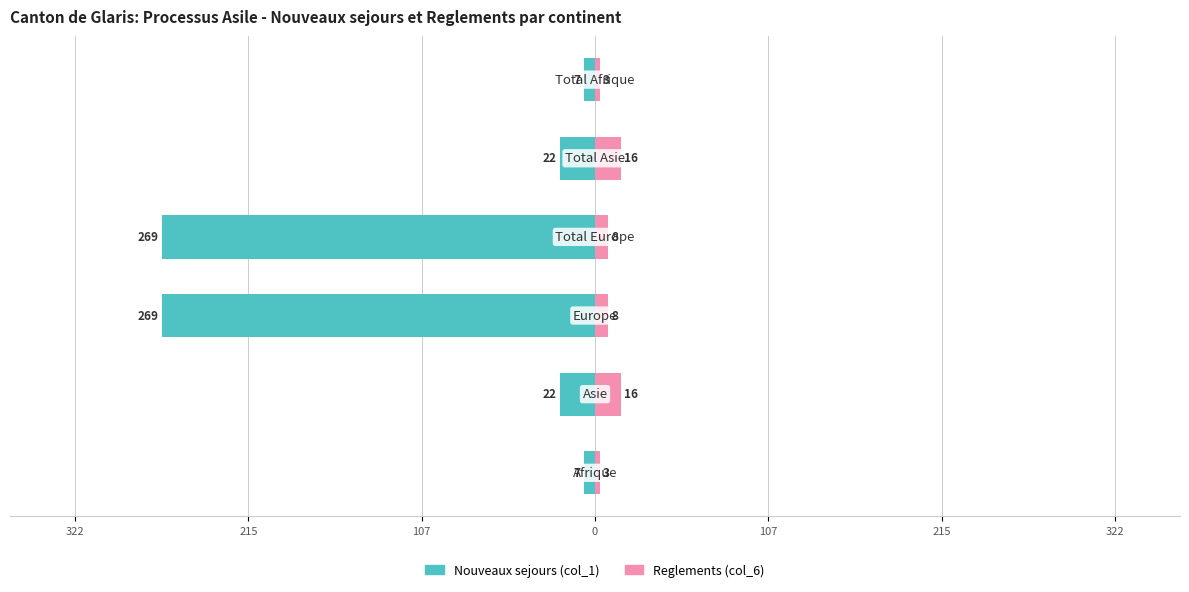

Reading left to right, what are all the values shown in this chart?

Nouveaux sejours (col_1): -7	-22	-269	-269	-22	-7
Reglements (col_6): 3	16	8	8	16	3